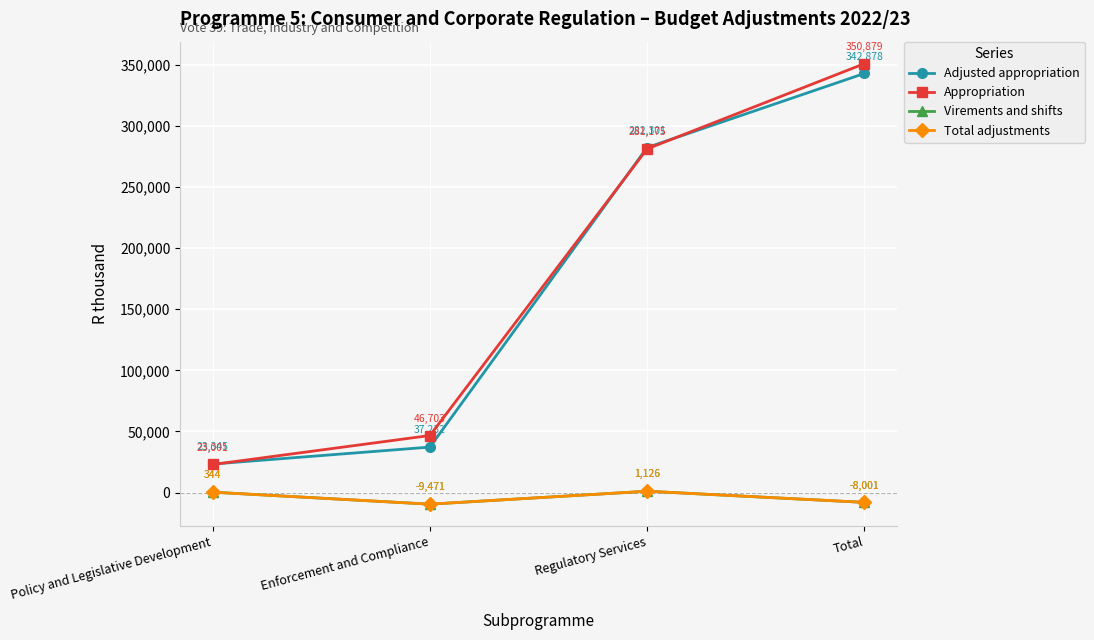

Which has a higher value, Regulatory Services or Enforcement and Compliance?

Regulatory Services